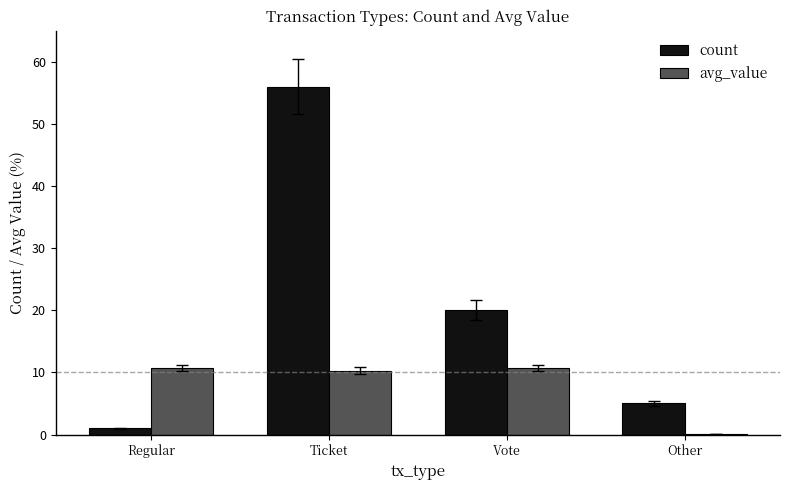

The value of avg_value at Vote is 6.8. True or false?

False